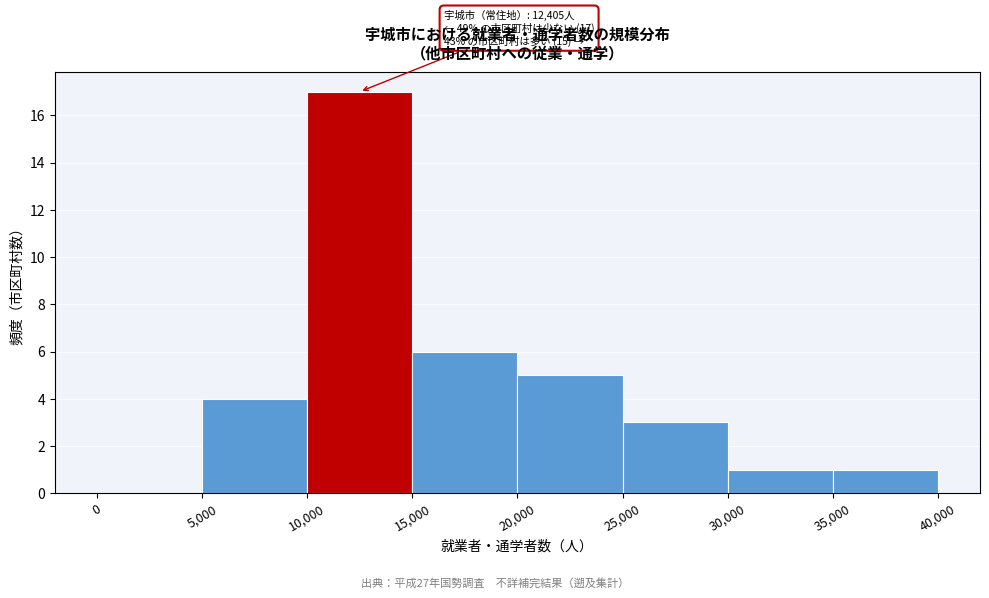

Which range on the x-axis has the tallest bar?

10,000 to 15,000